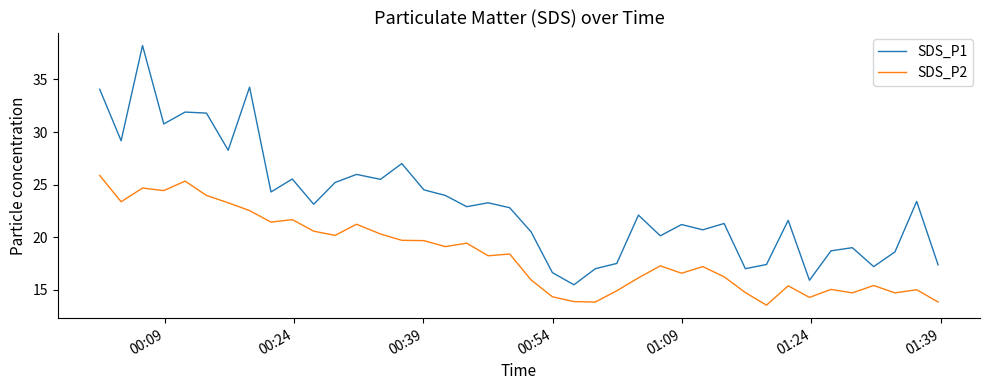

True or false: SDS_P2 and SDS_P1 intersect in this chart.

False